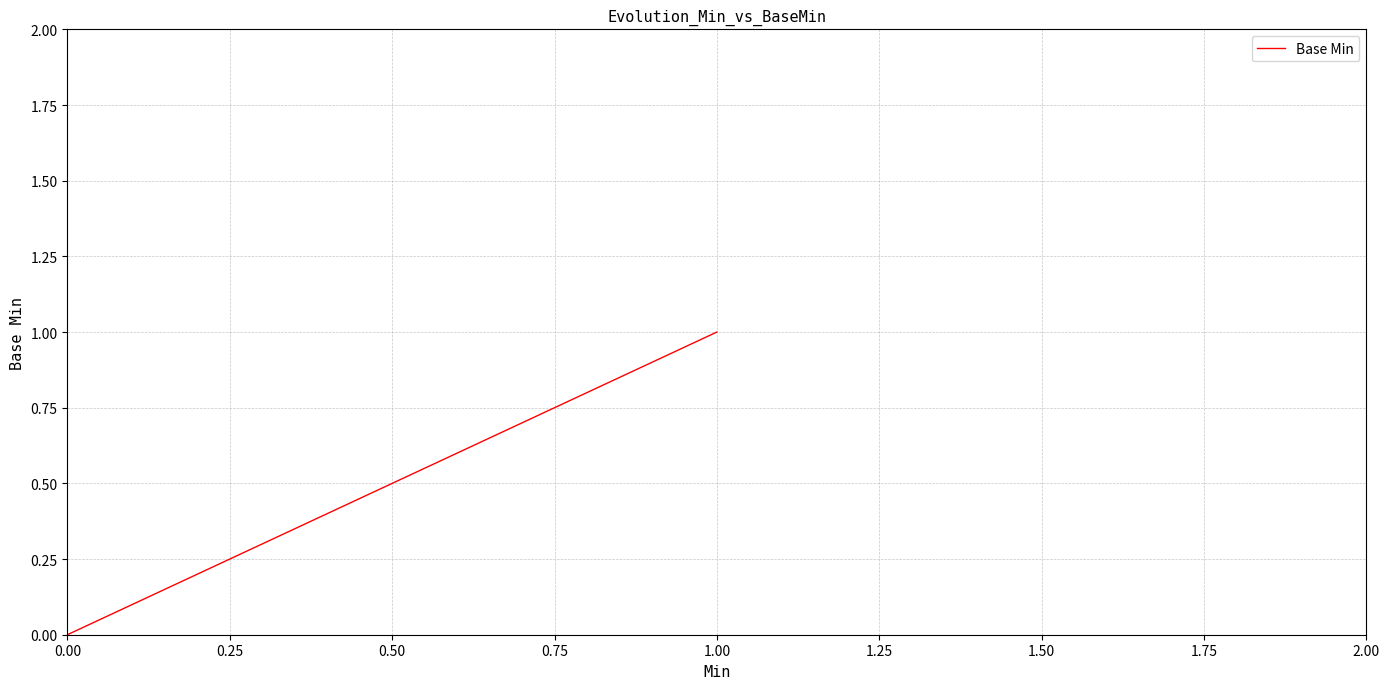

What is the difference between the maximum and minimum values?

1